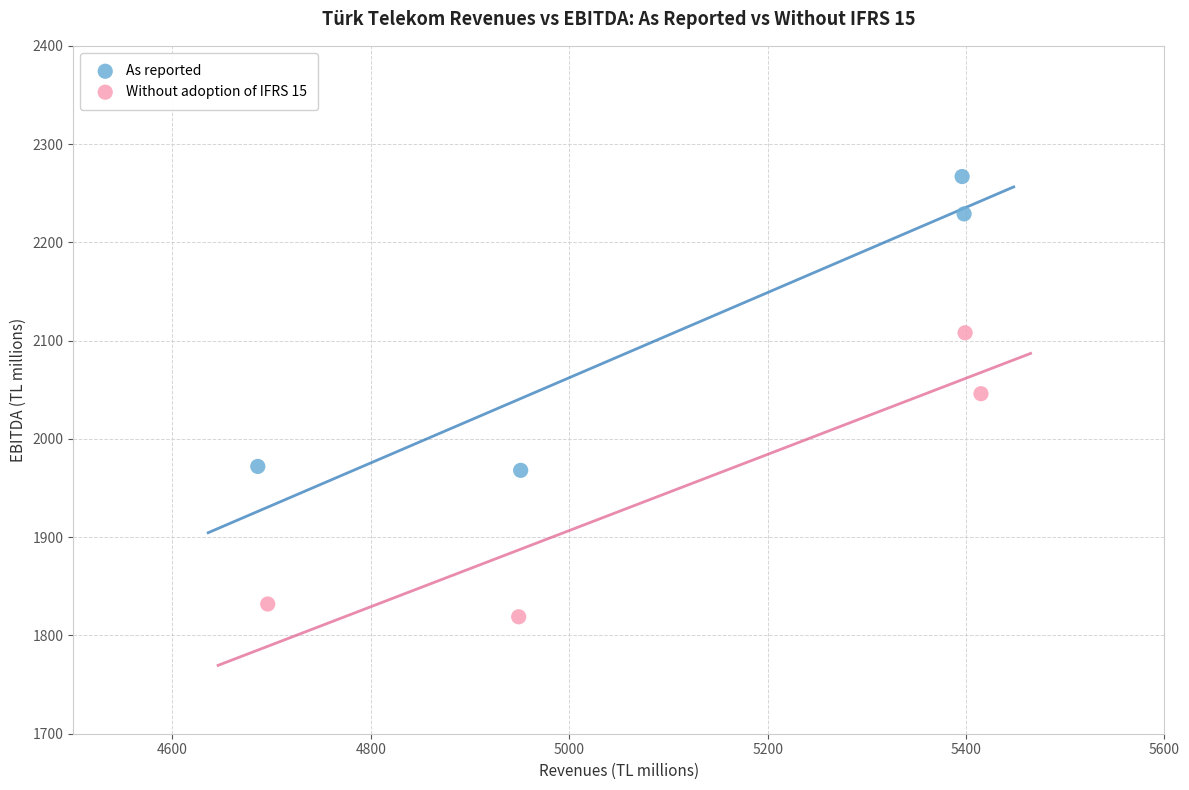

Which series reaches the maximum Y coordinate?

As reported